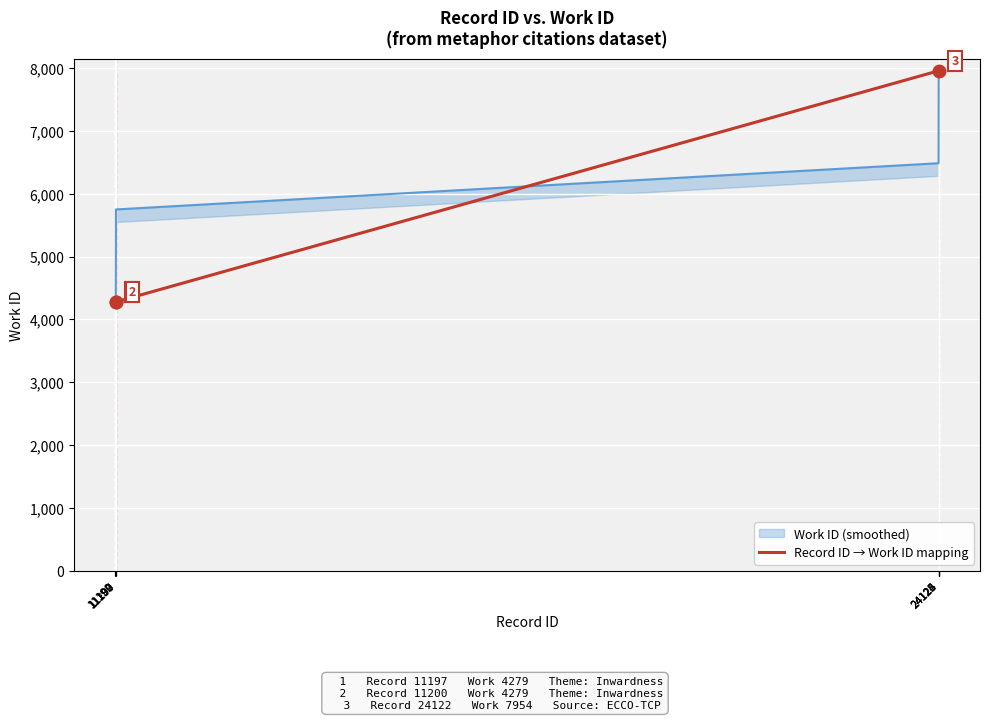

What is the ratio of the value at 24124 to the value at 11190?

1.9